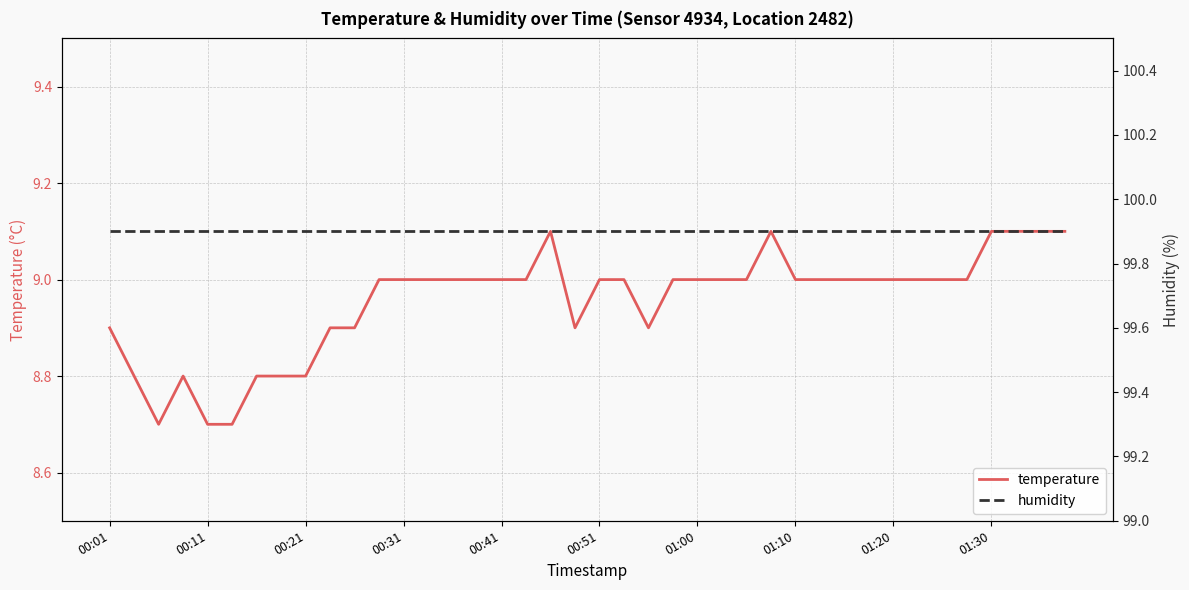

True or false: humidity and temperature intersect in this chart.

False